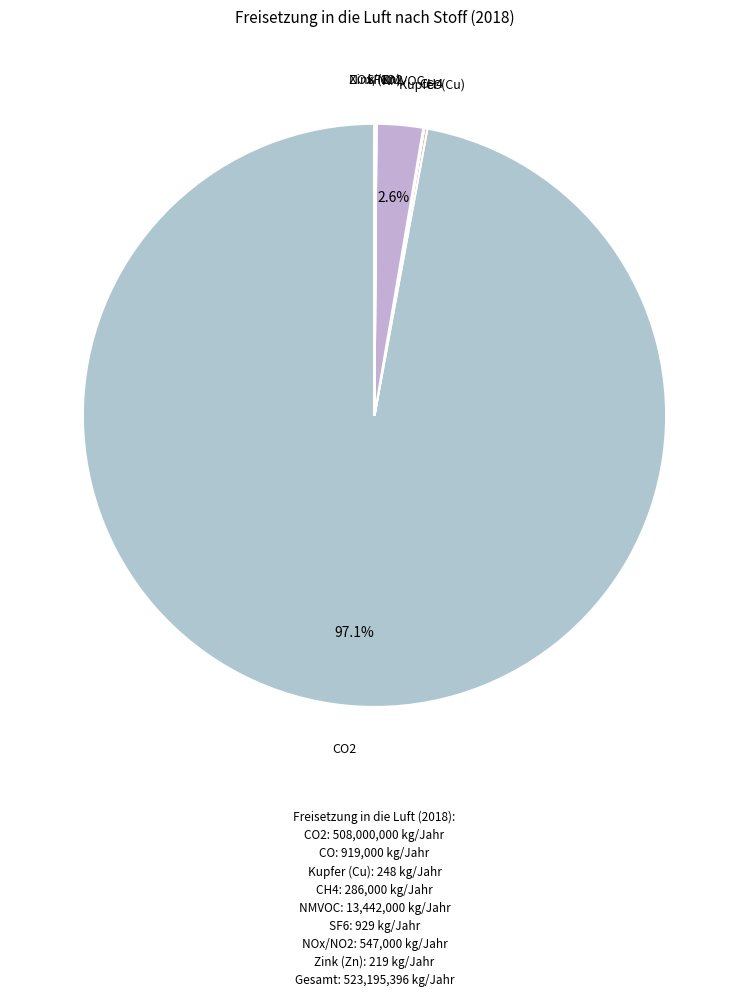

To the nearest percent, what is the difference between the largest and smallest slice percentages?

97%